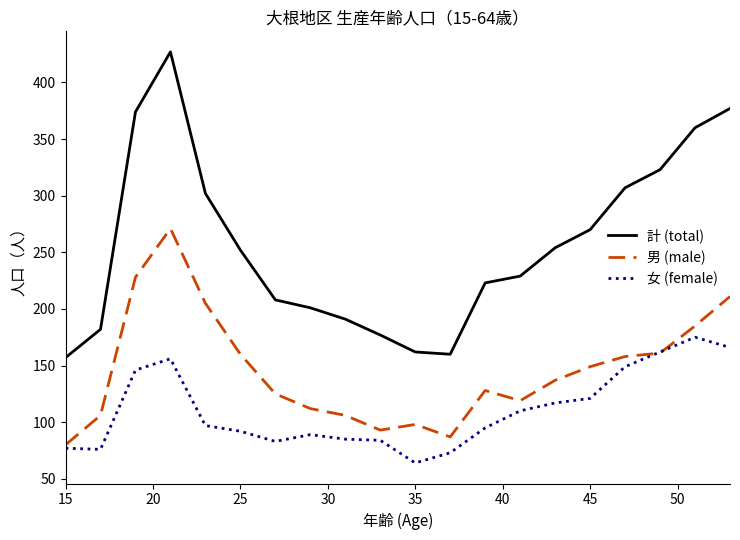

True or false: 女 (female) and 計 (total) intersect in this chart.

False